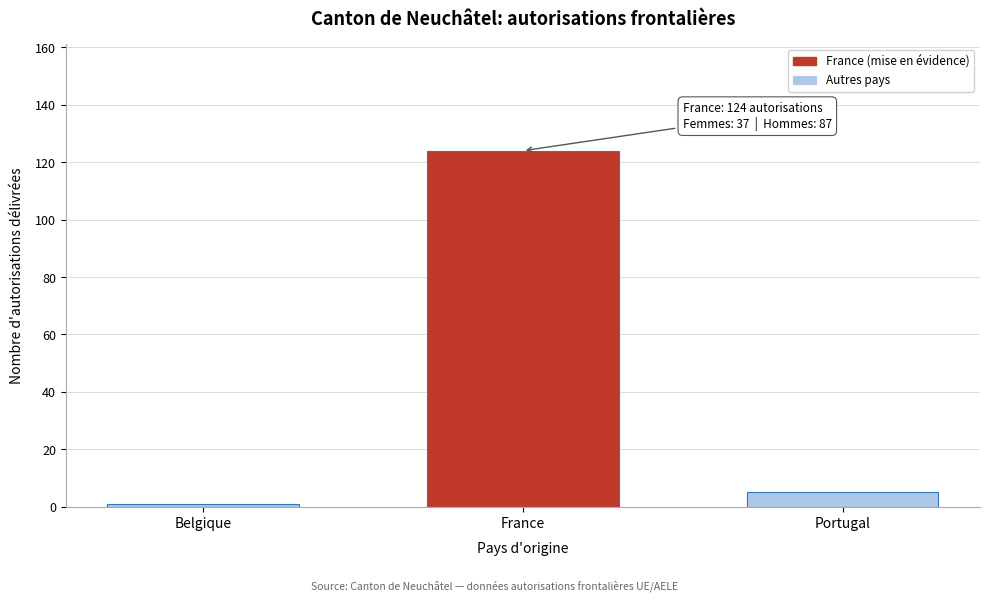

Reading left to right, extract all data points from this chart.

1	124	5